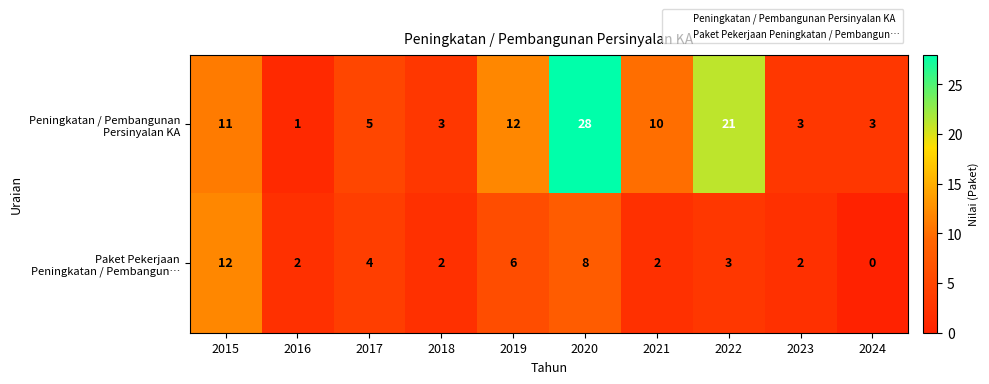

What is the spread (max minus min) of values at 2019?

6